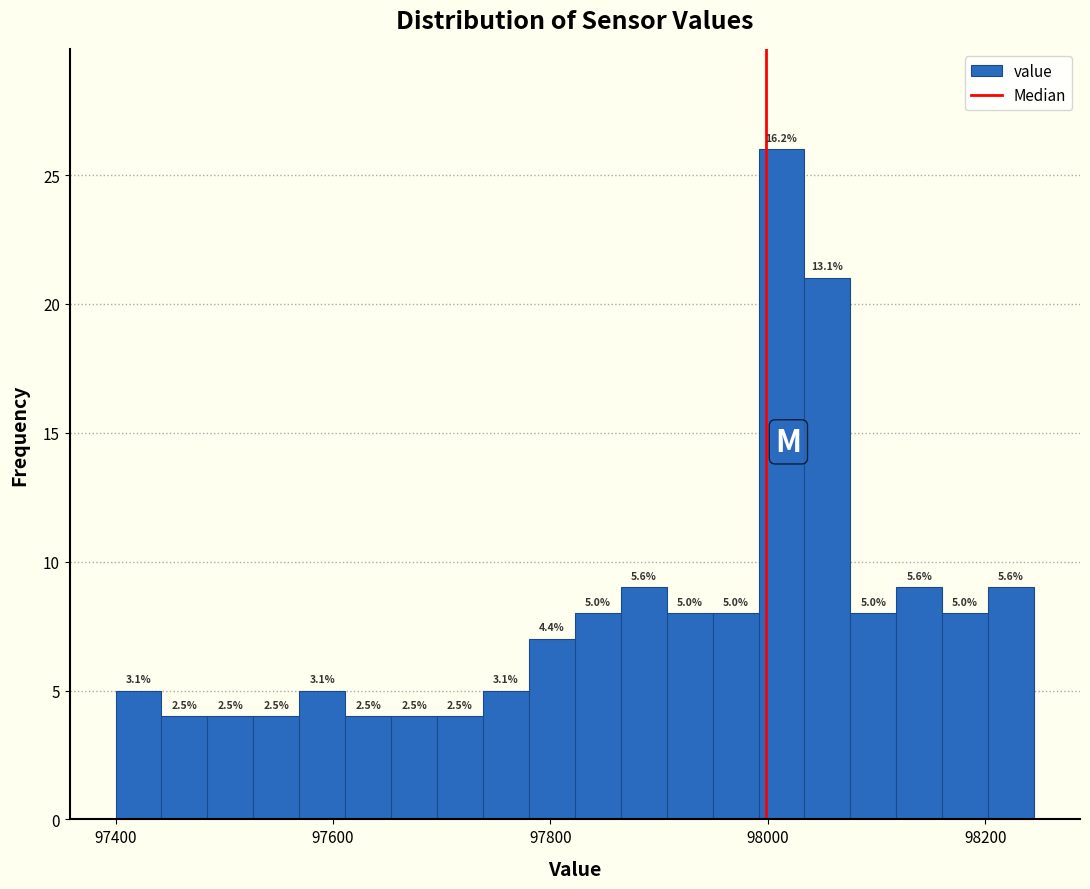

Around what value on the x-axis is the tallest bar? Give the approximate position of its centre, as read against the axis.

98020